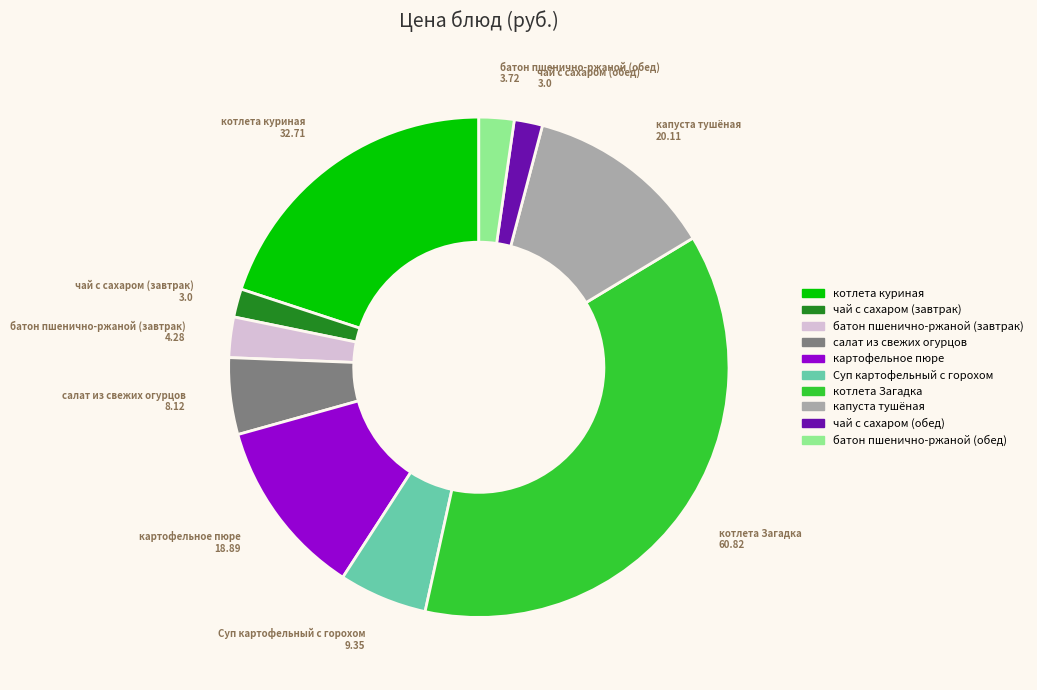

Does чай с сахаром (завтрак) represent more than half of the total?

No